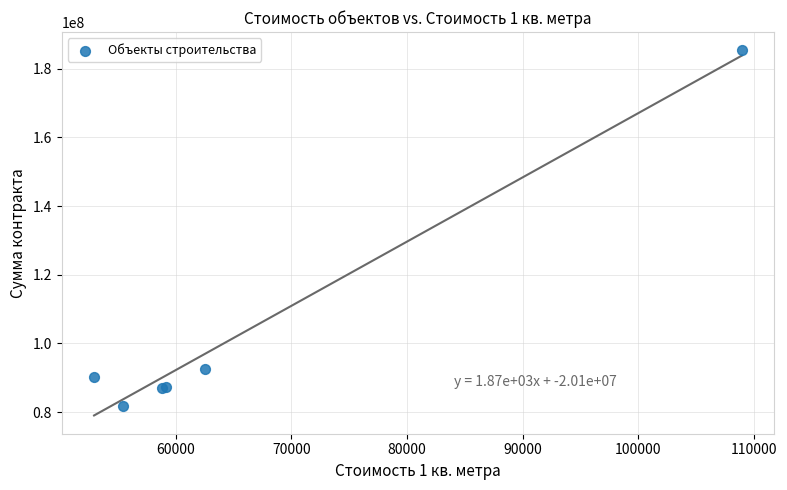

What Y value in the scatter plot is closest to 133602103?

92516152.9